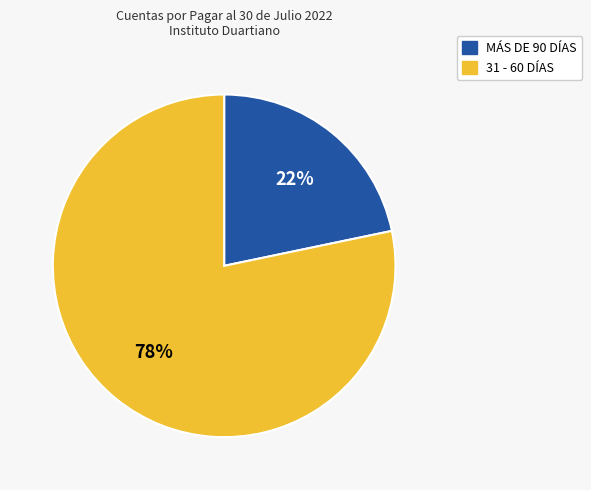

Does any single category account for the majority?

Yes